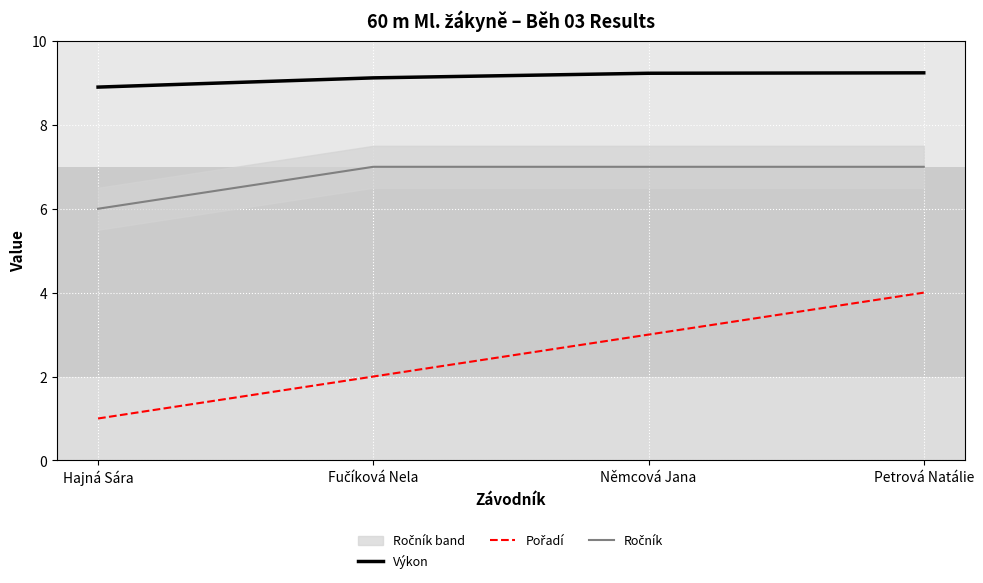

What is the difference between the second highest and second lowest values in the Výkon series?

0.1